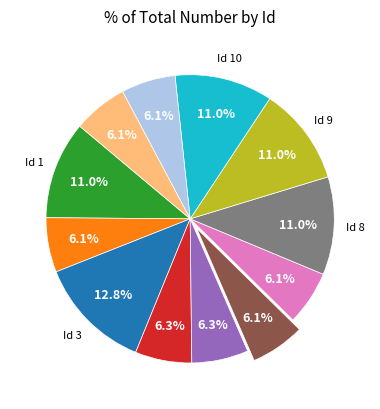

Is there a majority slice in this chart?

No